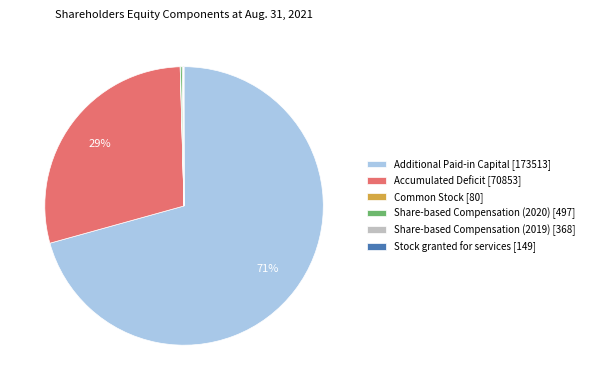

Between Accumulated Deficit [70853] and Additional Paid-in Capital [173513], which is larger?

Additional Paid-in Capital [173513]